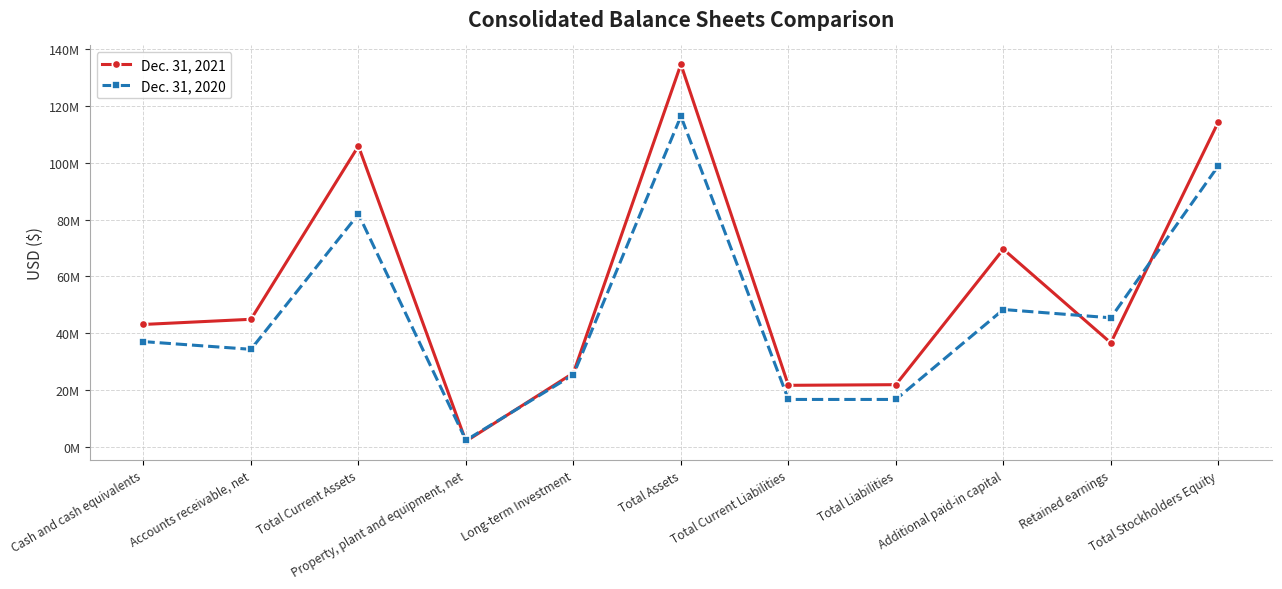

What are all the series names shown in the legend?

Dec. 31, 2021, Dec. 31, 2020